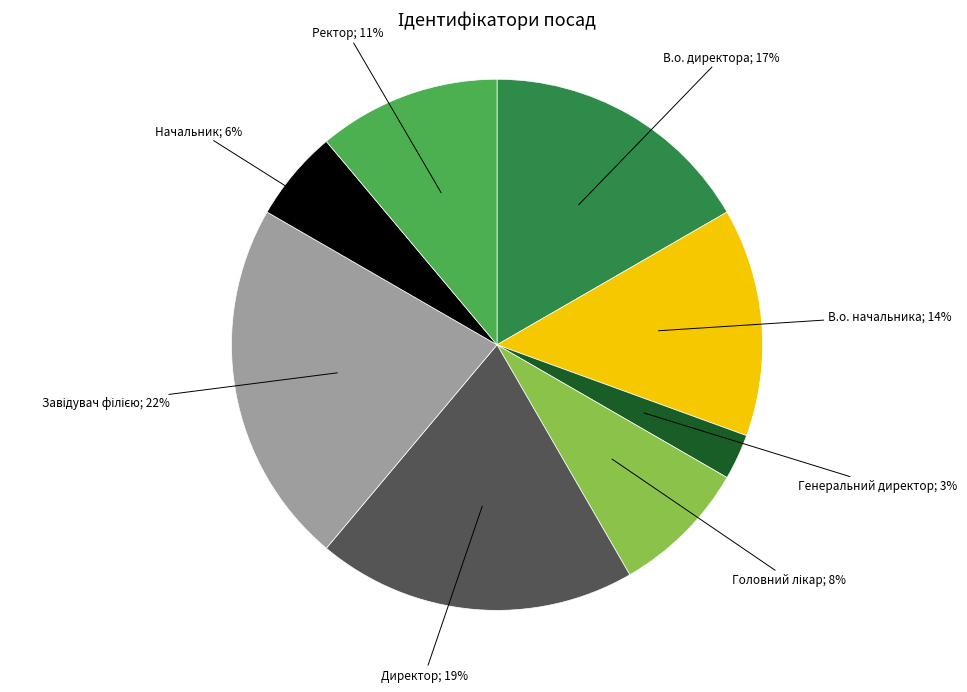

Does any single category account for the majority?

No